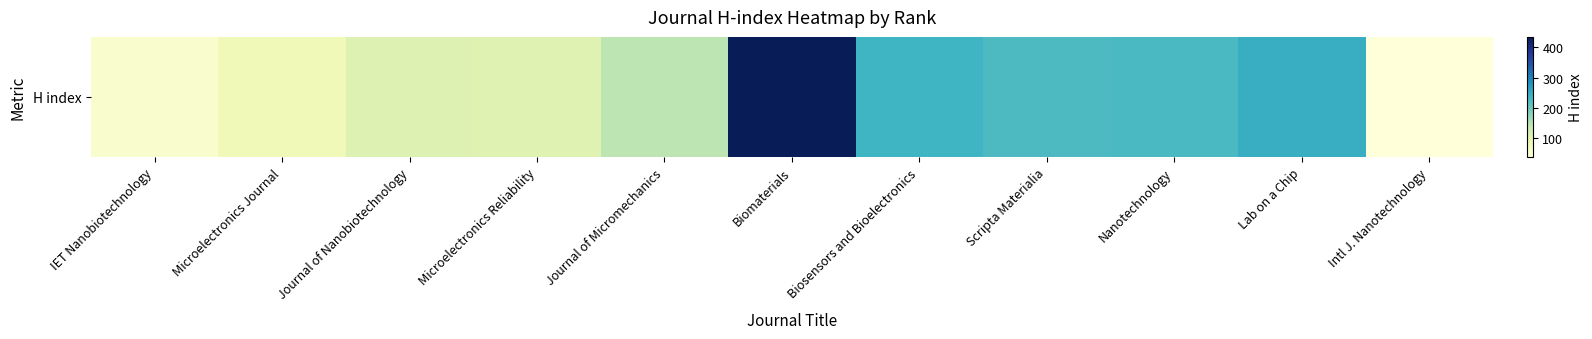

Count the number of values greater than 145.

5